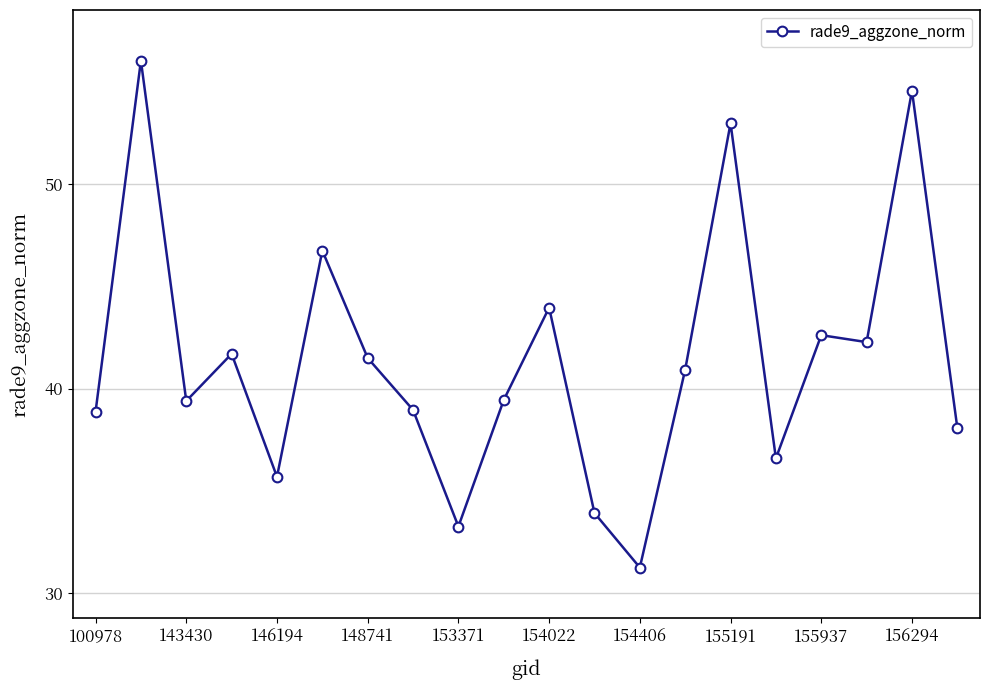

What is the value of the 20th point from the left?

38.1